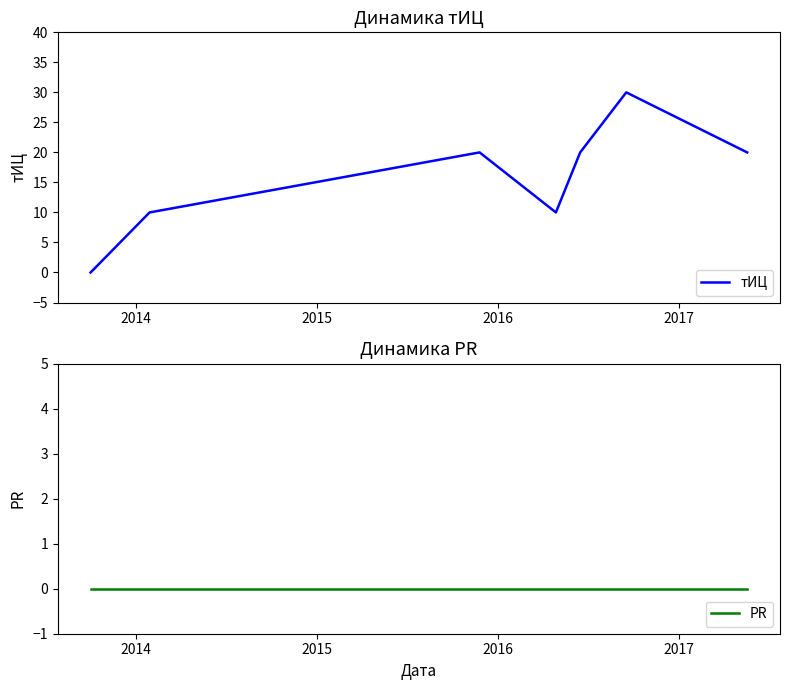

What is the maximum value for тИЦ?

30